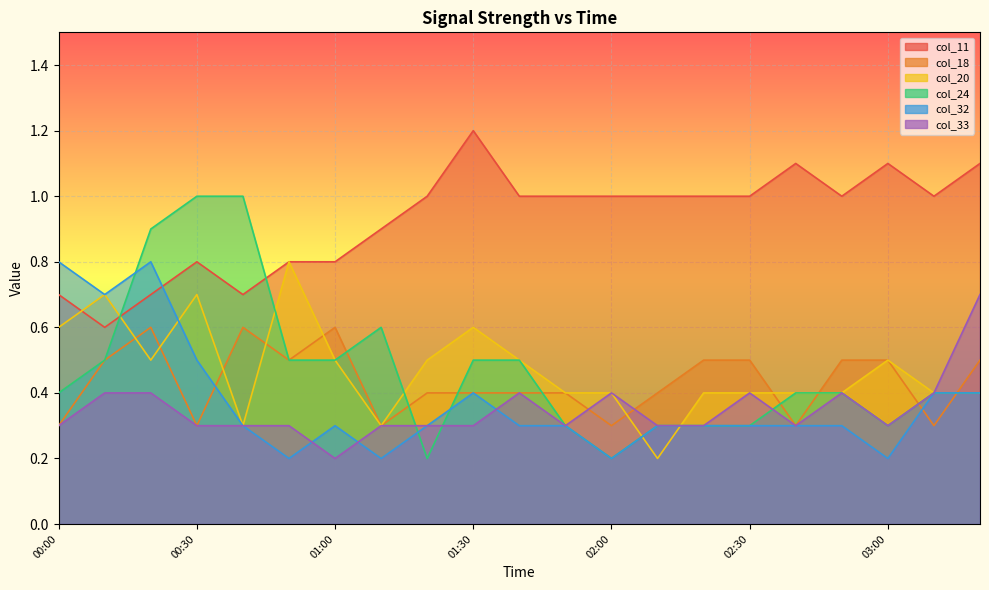

Between 02:30 and 00:20, which is larger?

02:30